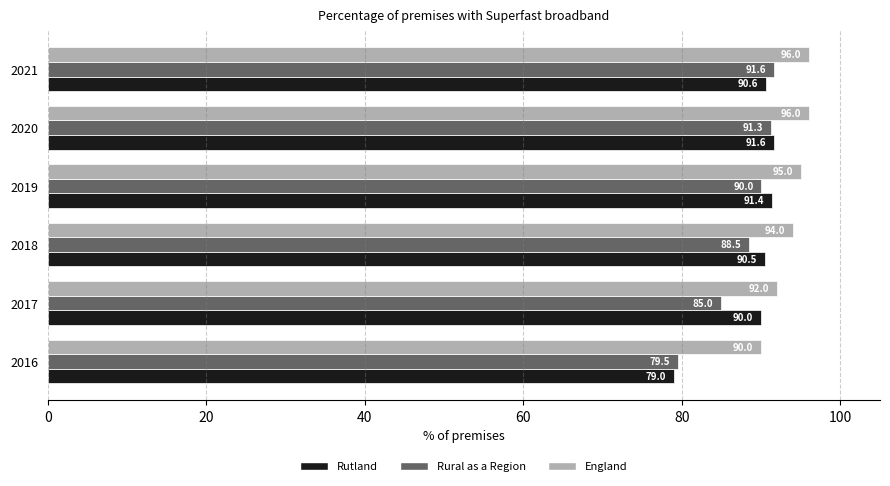

At 2017, list the series in order from largest to smallest.

England, Rutland, Rural as a Region